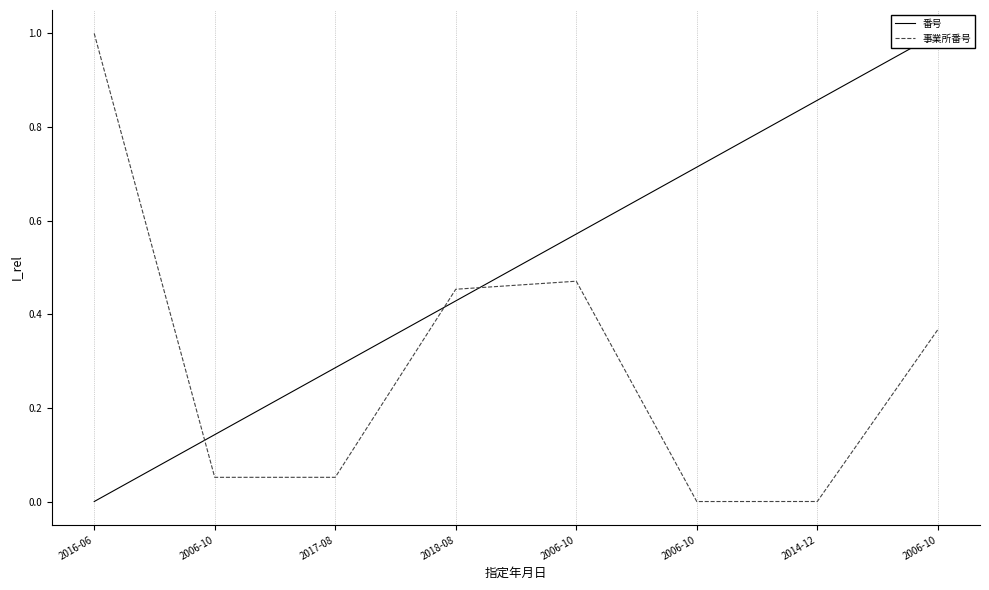

What is the value of the 番号 point at the 5th from the left?

0.1